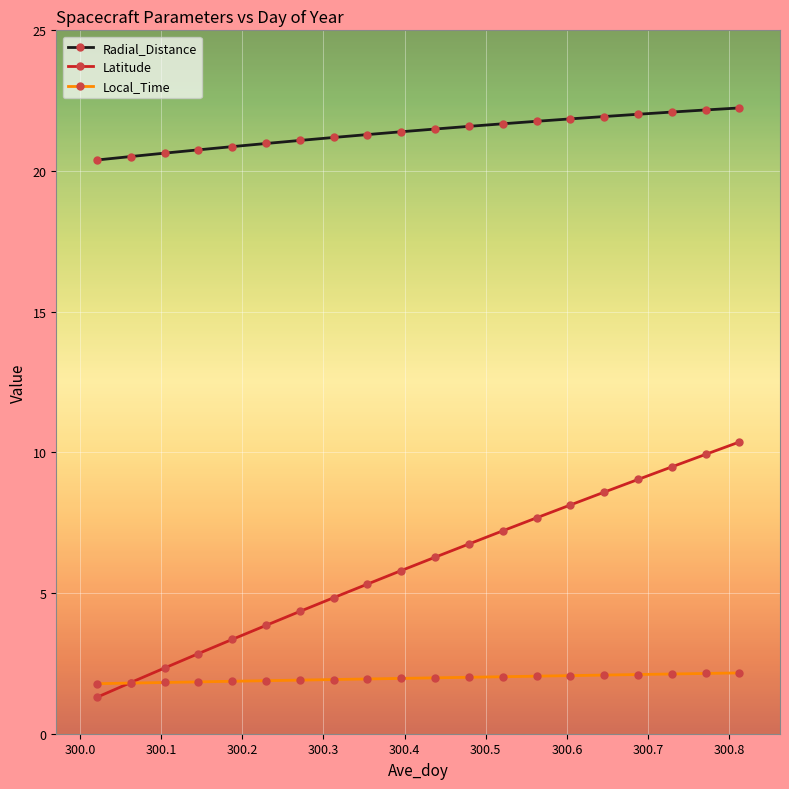

Which series has the largest total across all categories?

Radial_Distance